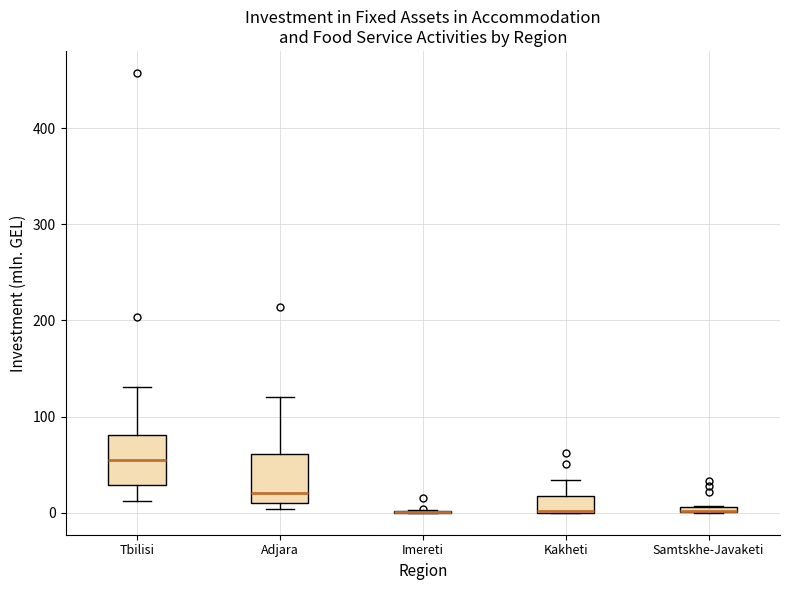

Where is the upper edge of the box for Adjara on the y-axis? The values are not printed on the chart, so give them approximately, as read against the axis.

60